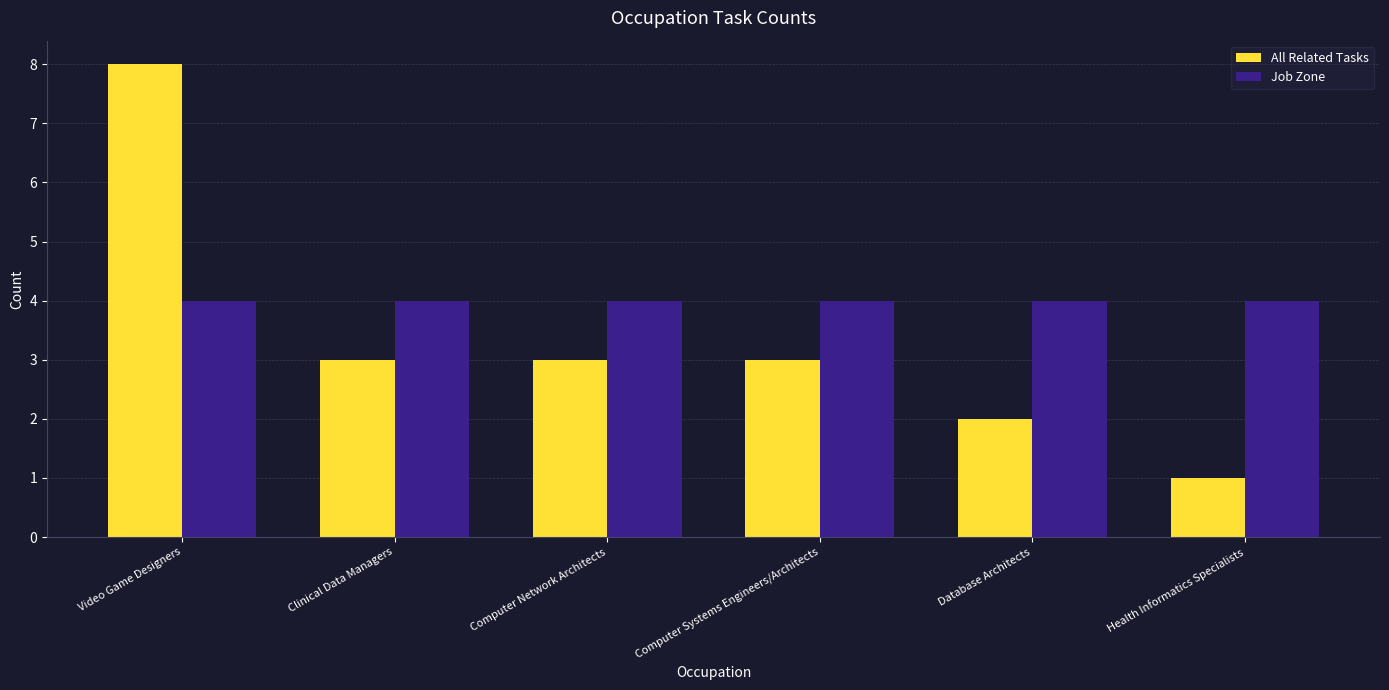

Rank the series by their maximum value, from lowest to highest.

Job Zone, All Related Tasks